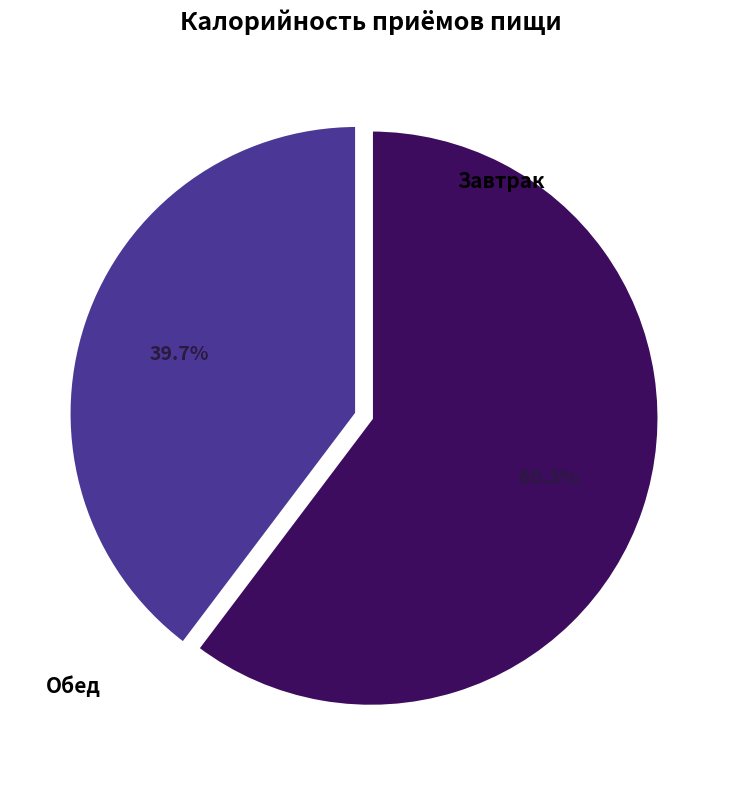

To the nearest percent, what is the difference between the Обед and Завтрак slice percentages?

21%